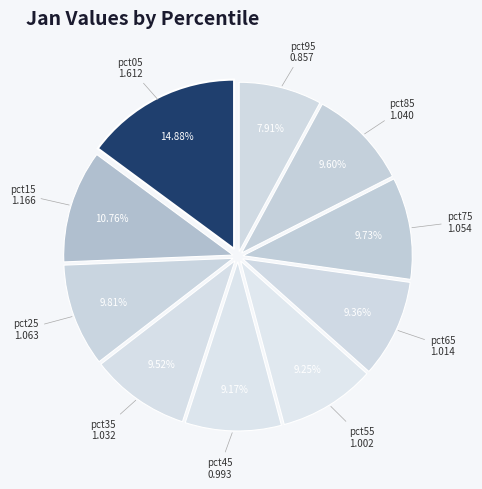

Count the number of slices in the pie.

10